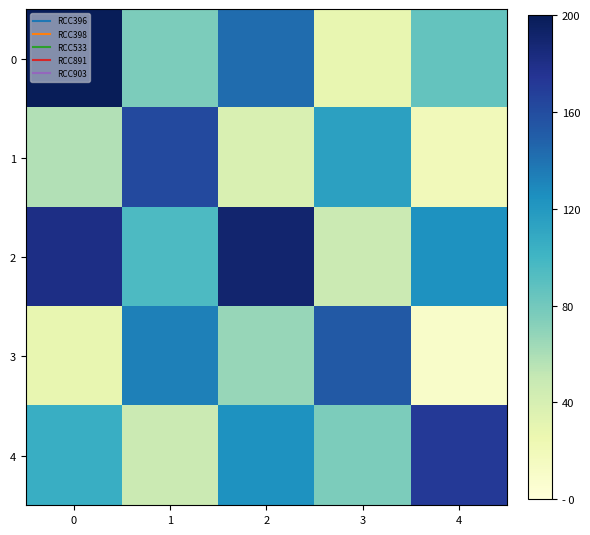

What is the difference between the highest and lowest values at 1?

114.3